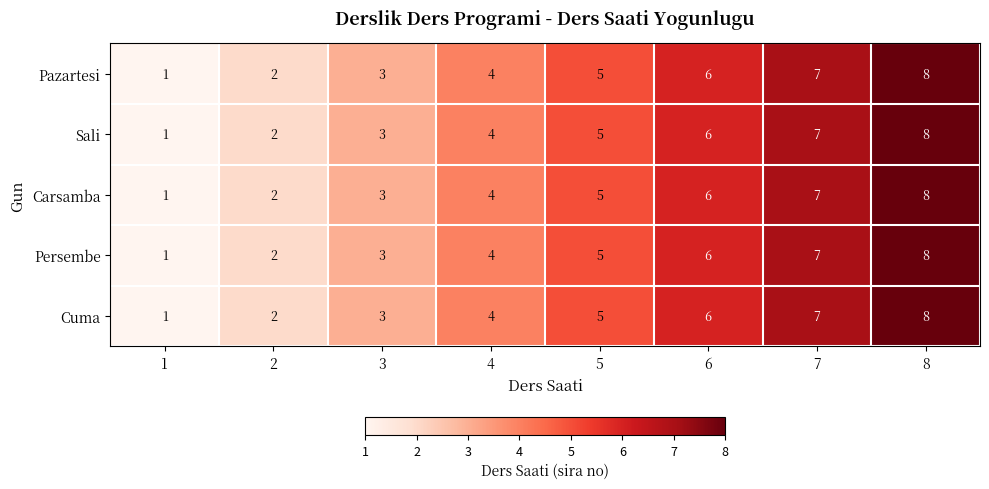

Which category has the highest value across all series?

8